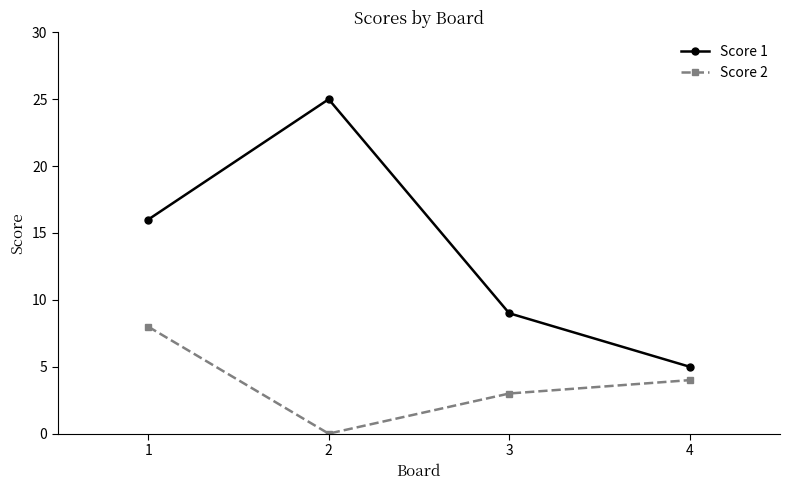

True or false: Score 1 has a value of 8 at 2.

False